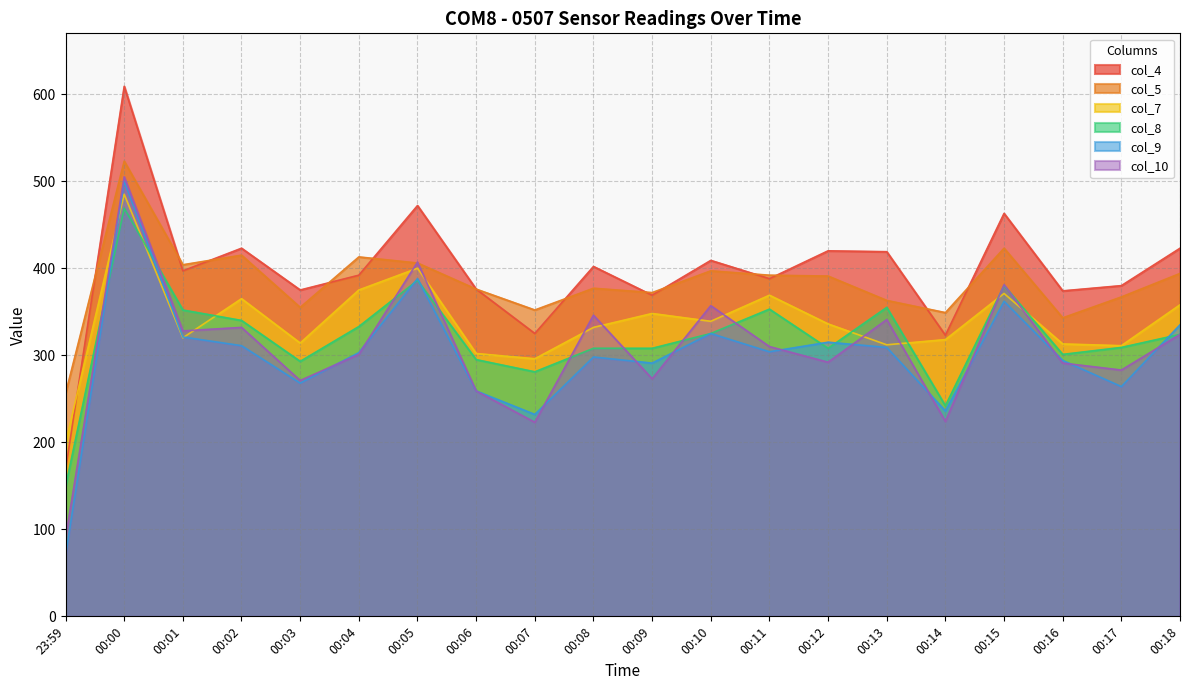

Does the chart display data point markers on the line(s)?

No